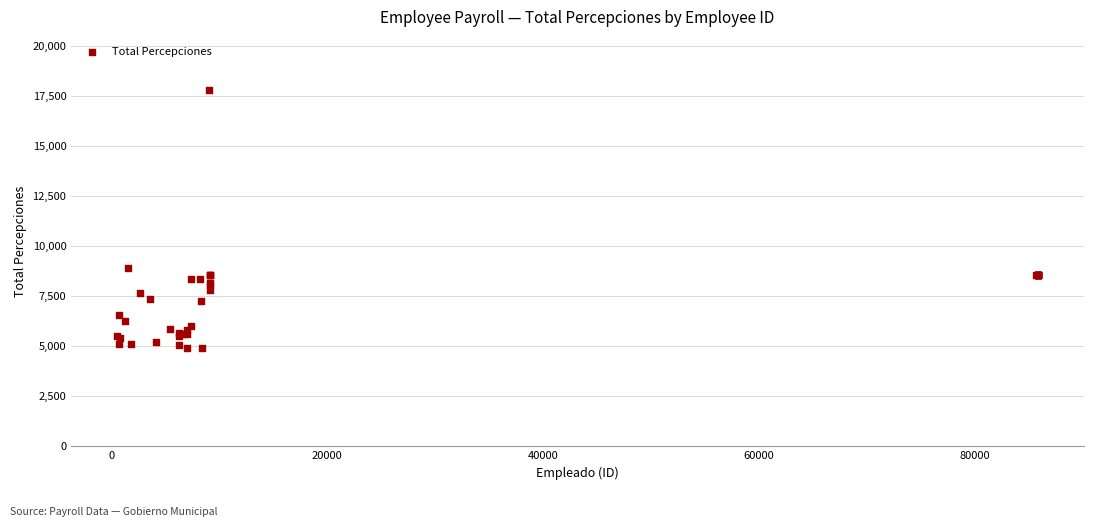

What Y value in the scatter plot is closest to 11362?

8916.9